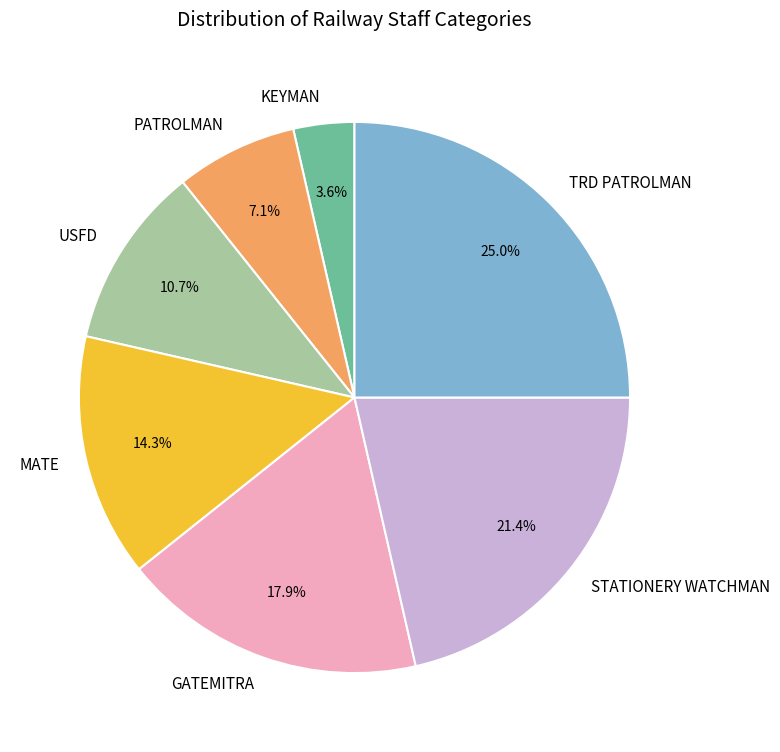

Which category has the smallest portion of the pie?

KEYMAN